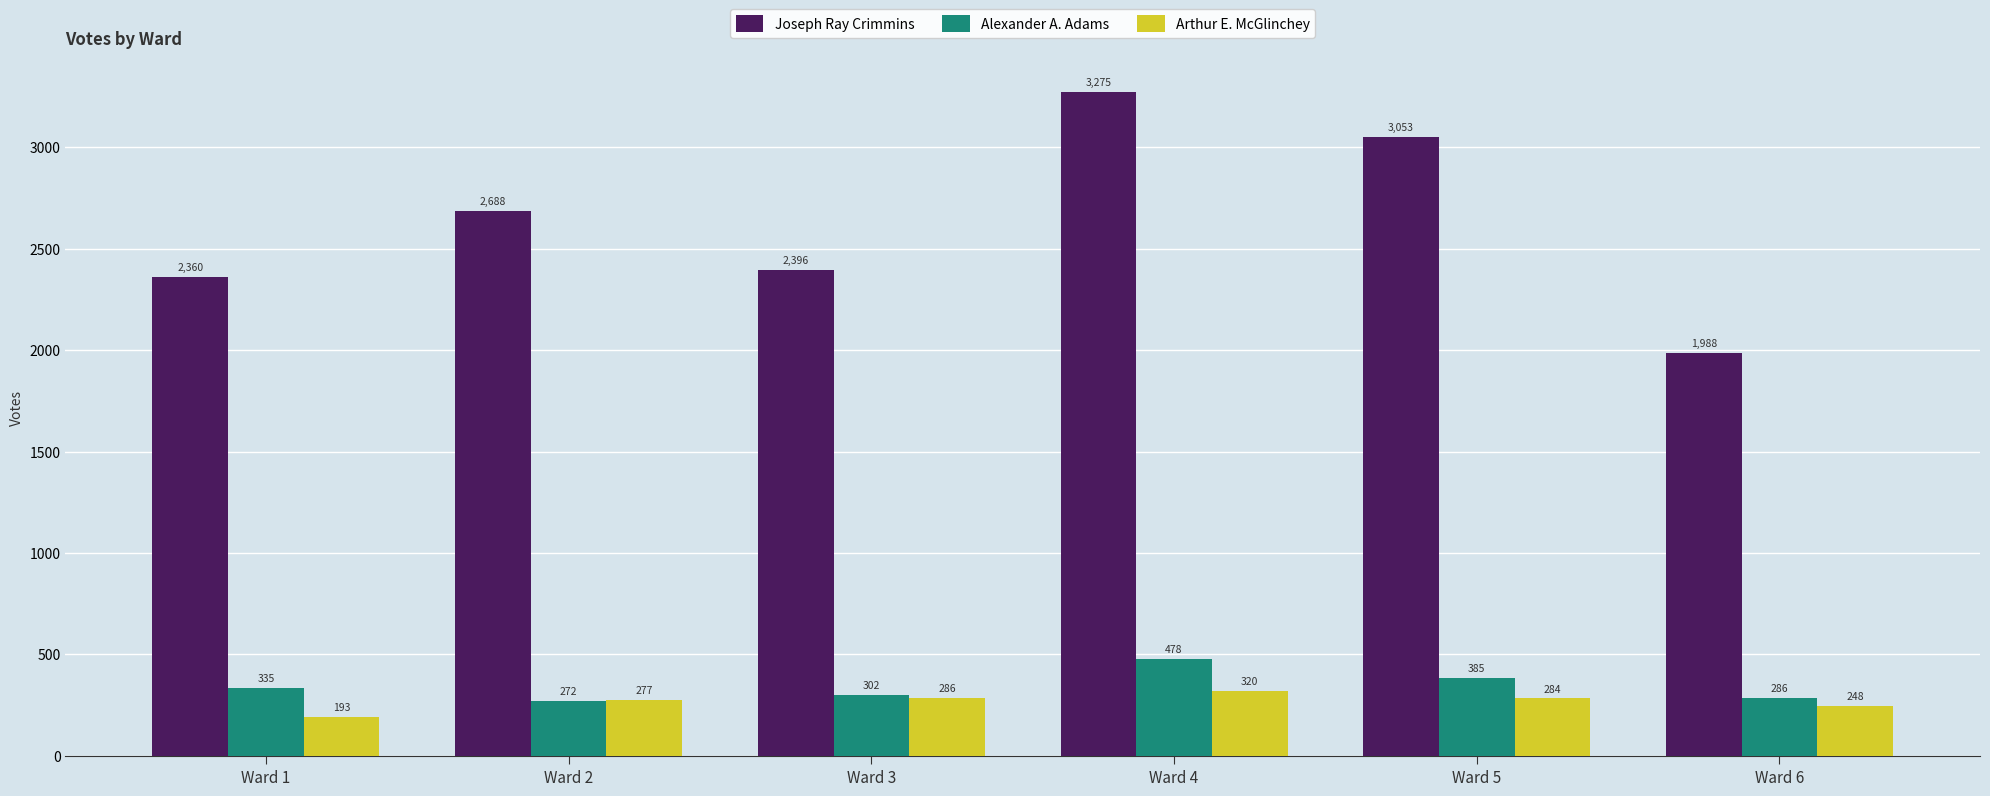

Reading left to right, what are all the values shown in this chart?

Joseph Ray Crimmins: 2360	2688	2396	3275	3053	1988
Alexander A. Adams: 335	272	302	478	385	286
Arthur E. McGlinchey: 193	277	286	320	284	248